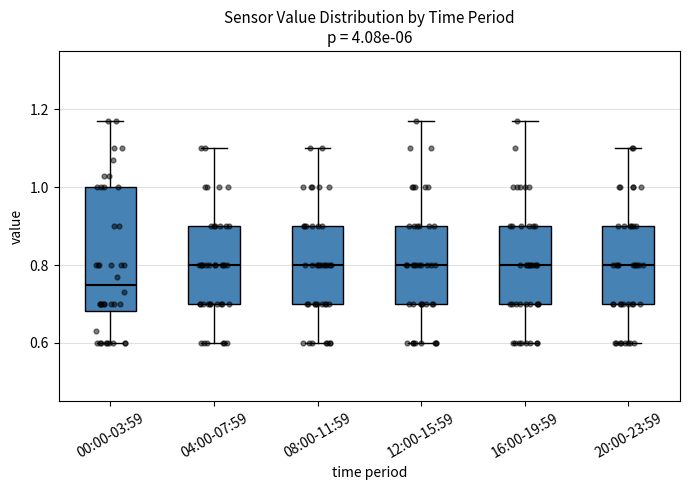

Reading left to right, transcribe this box plot: for each box, give where its median line is, the range the box spans, and where its two whiskers end, as read against the y-axis. The values are not printed on the chart, so give them approximately, as read against the axis.

00:00-03:59: median 0.76, box 0.68 to 1.00, whiskers 0.60 to 1.18
04:00-07:59: median 0.80, box 0.70 to 0.90, whiskers 0.60 to 1.10
08:00-11:59: median 0.80, box 0.70 to 0.90, whiskers 0.60 to 1.10
12:00-15:59: median 0.80, box 0.70 to 0.90, whiskers 0.60 to 1.18
16:00-19:59: median 0.80, box 0.70 to 0.90, whiskers 0.60 to 1.18
20:00-23:59: median 0.80, box 0.70 to 0.90, whiskers 0.60 to 1.10